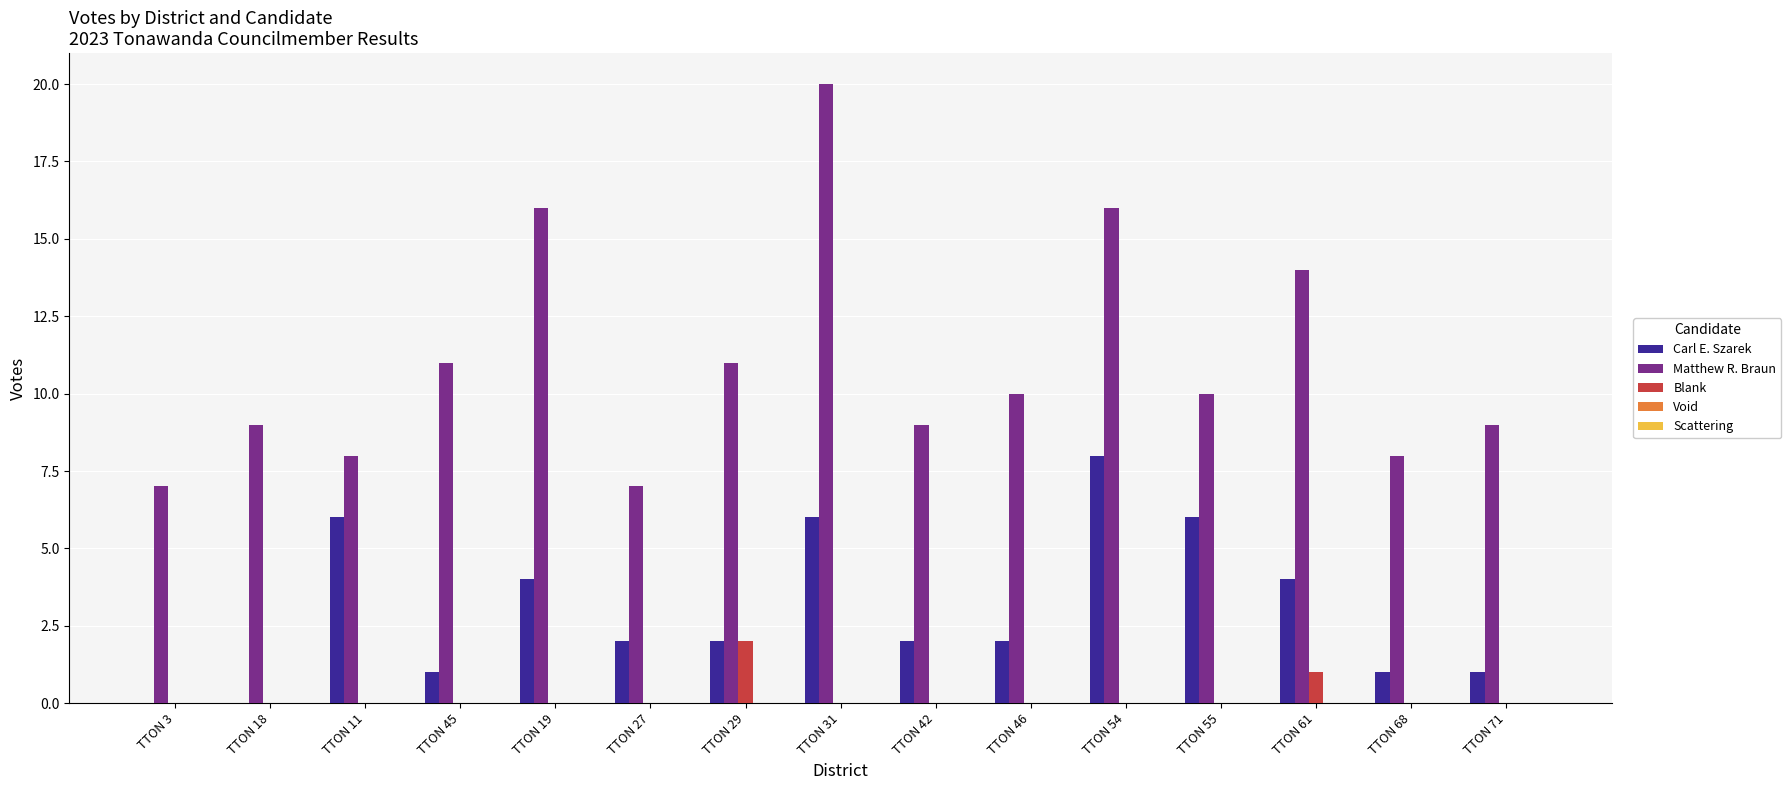

How many groups of bars are there?

15